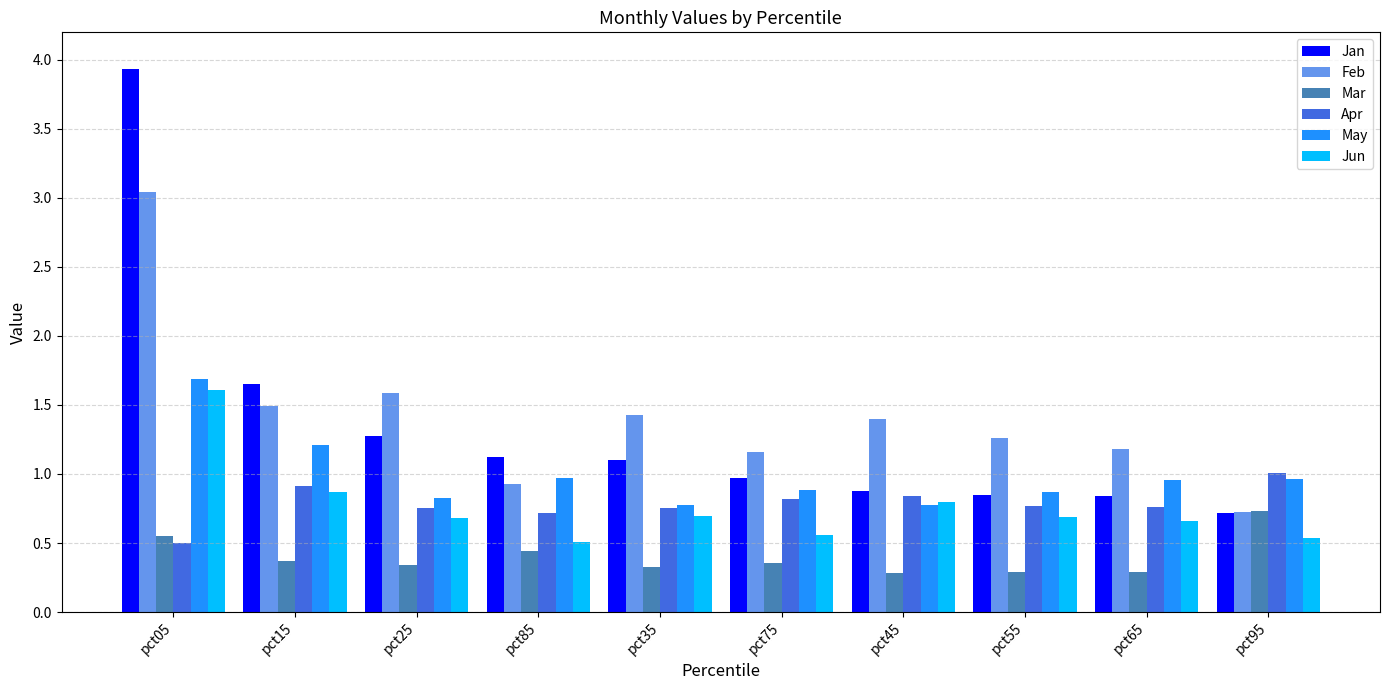

What value does the Mar series have at pct65?

0.3